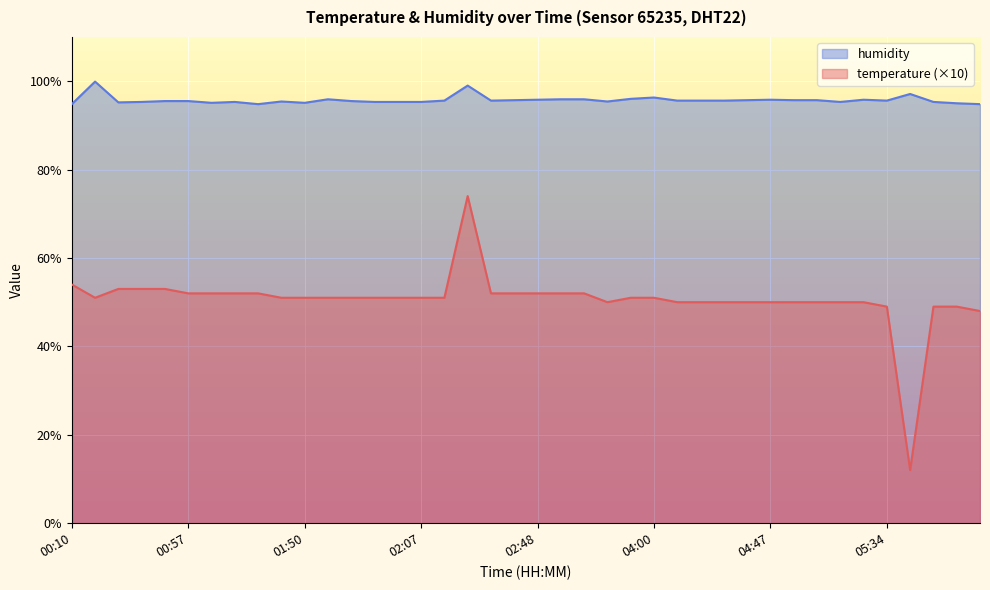

List the series in order of their overall mean, lowest first.

temperature (×10), humidity